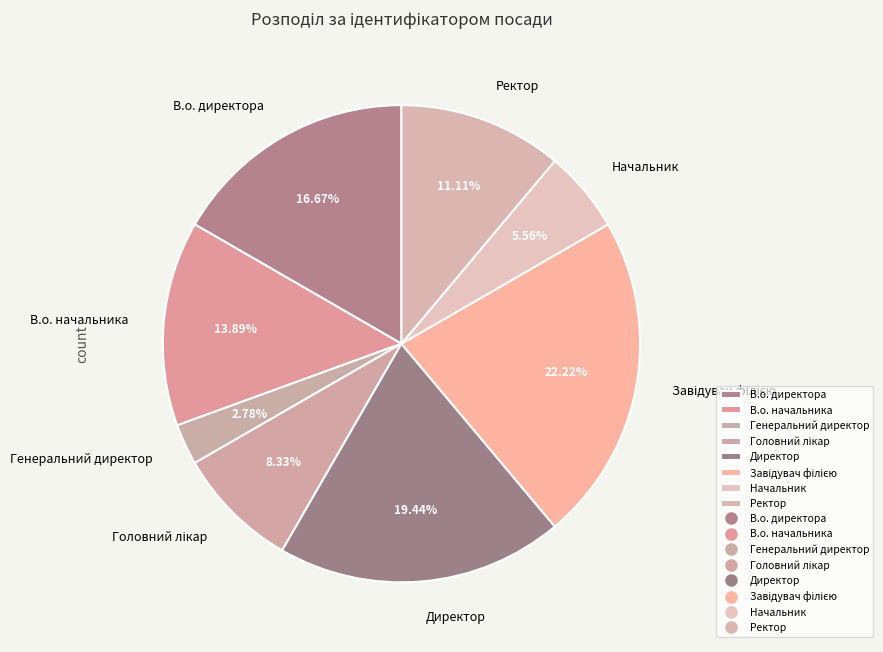

What portion of the pie excludes Директор?

80.6%